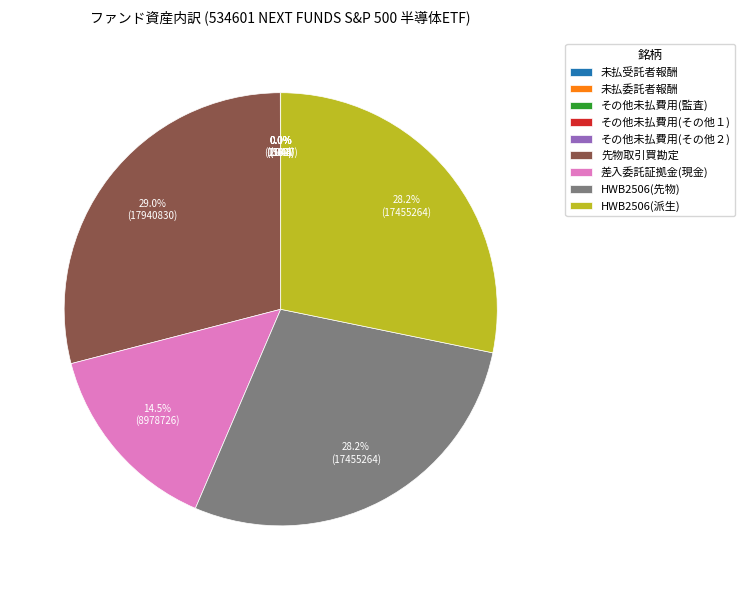

Which category has the biggest portion of the pie?

先物取引買勘定